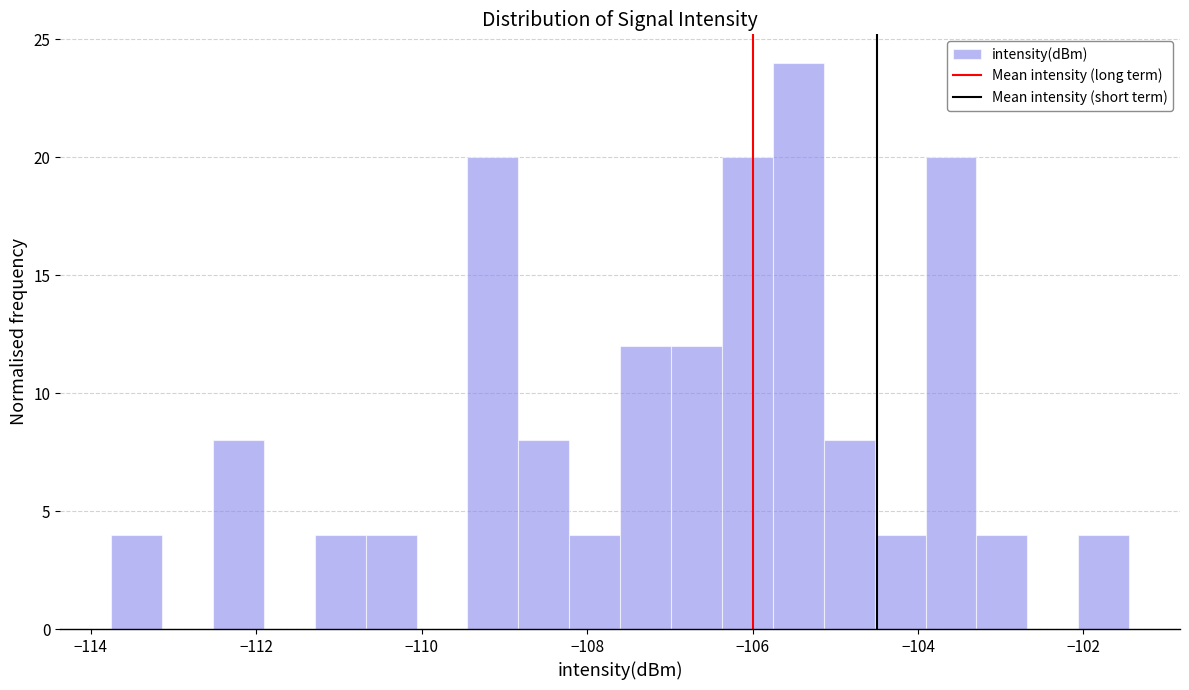

Around what value on the x-axis is the tallest bar? Give the approximate position of its centre, as read against the axis.

-105.4